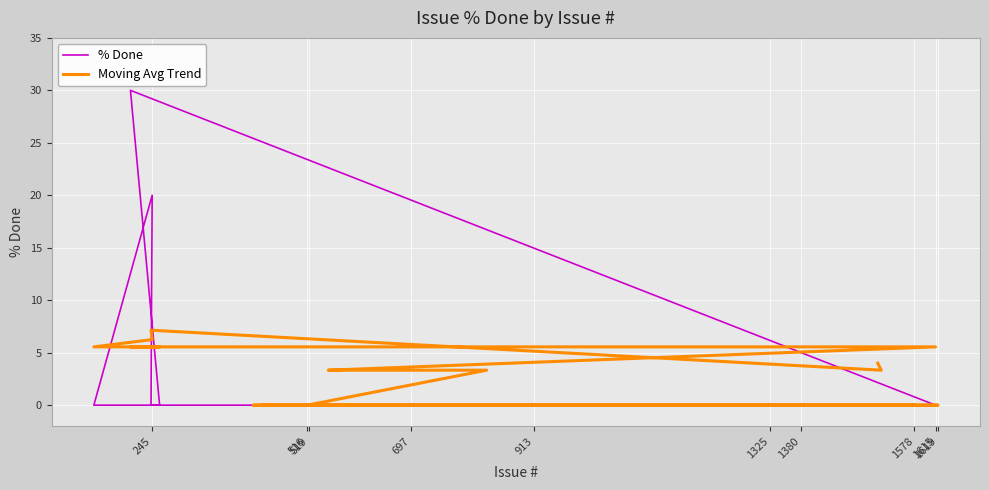

What is the sum of all % Done values?

50.0